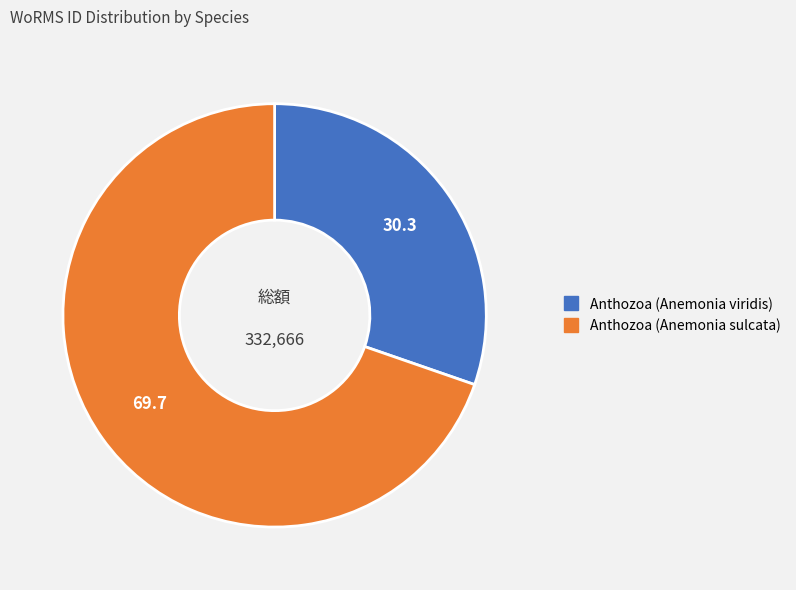

The Anthozoa (Anemonia sulcata) slice represents 70% of the pie. True or false?

True